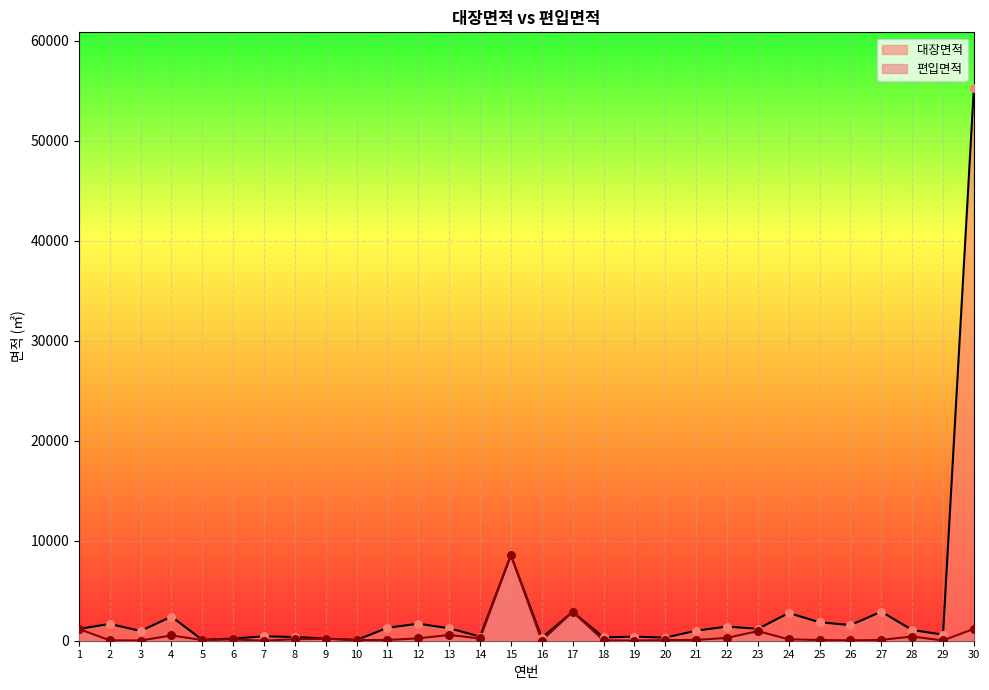

Which series has the largest total across all categories?

대장면적